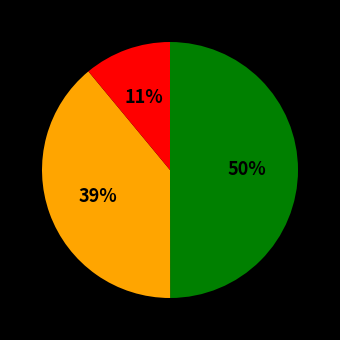

To the nearest percent, what is the average slice percentage?

33%